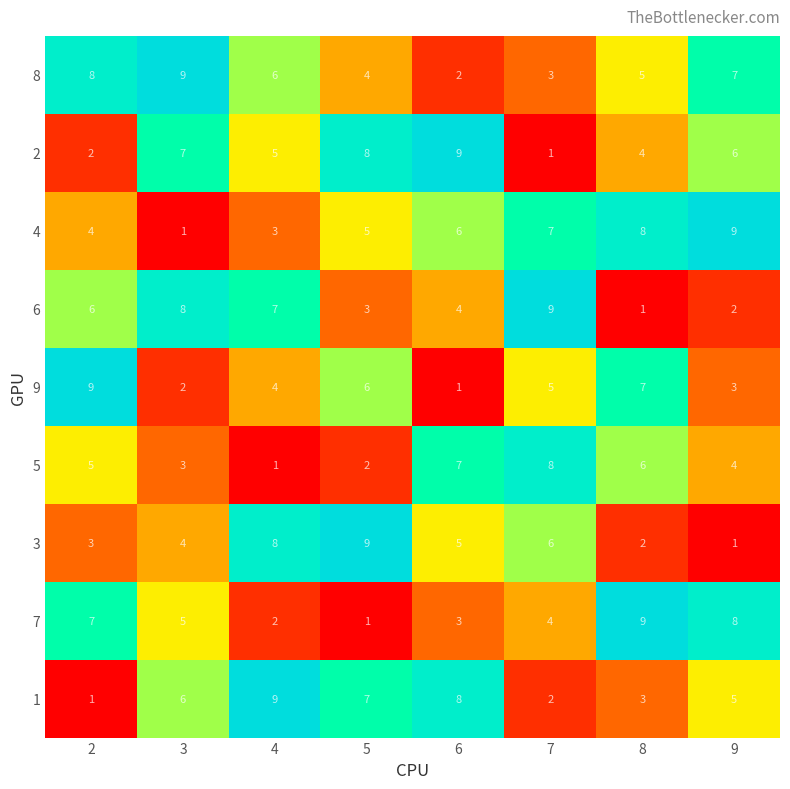

Is it true that 9 equals 1 at 9?

False